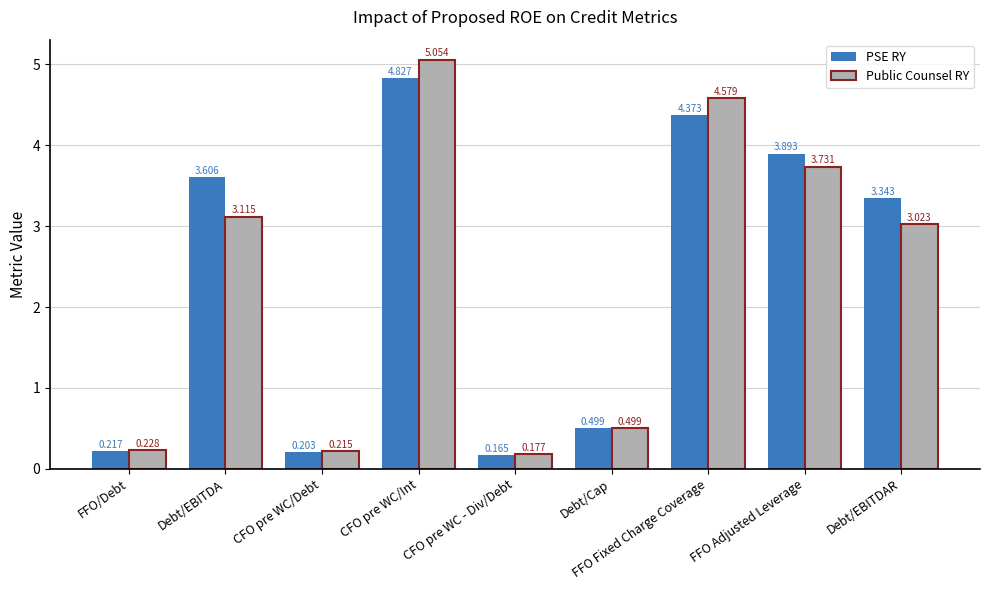

What is the label of the 1st bar from the right?

Debt/EBITDAR